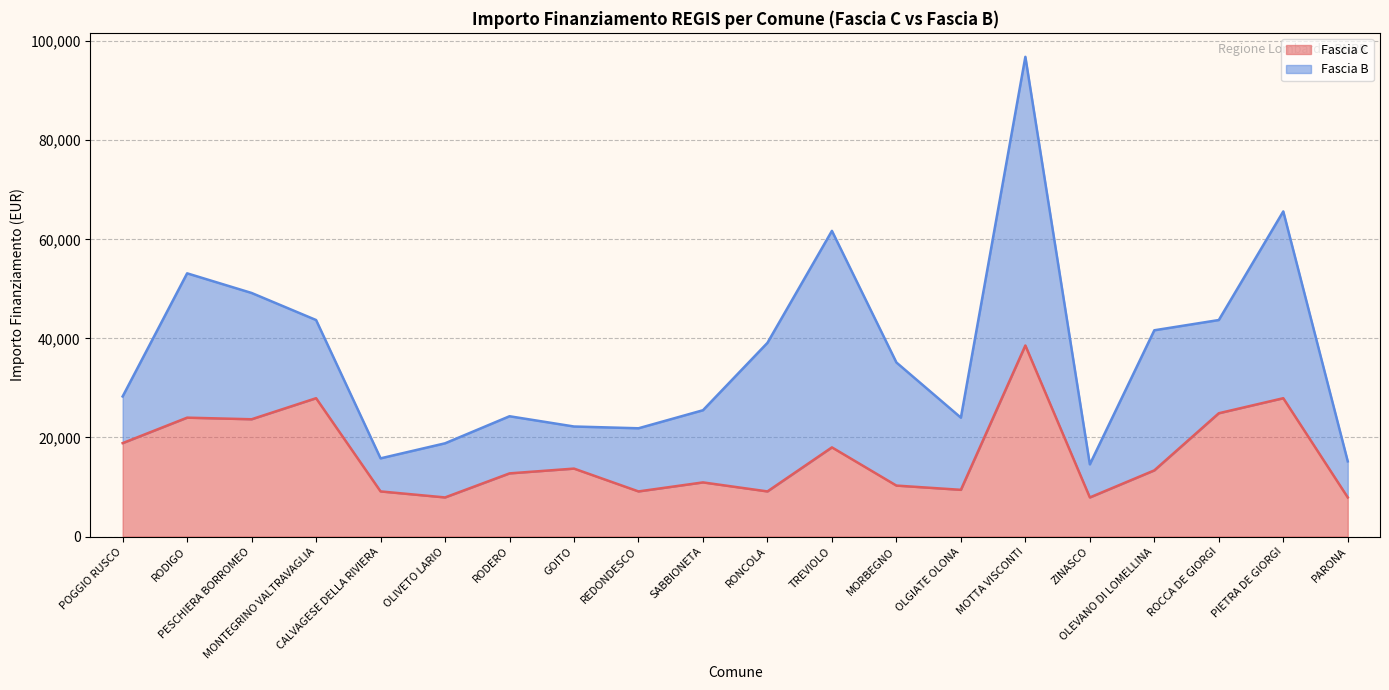

True or false: Fascia B line and Fascia C line intersect in this chart.

False